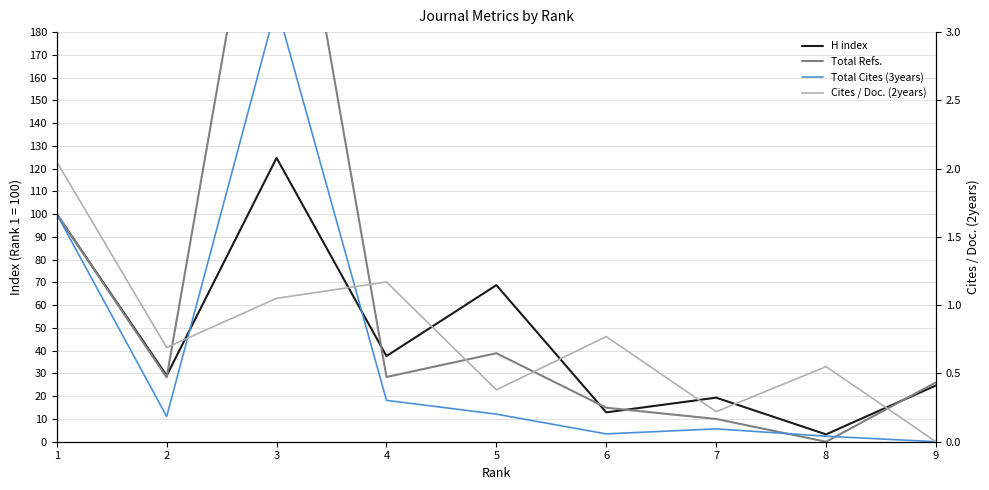

What is the minimum value for H index?

3.2